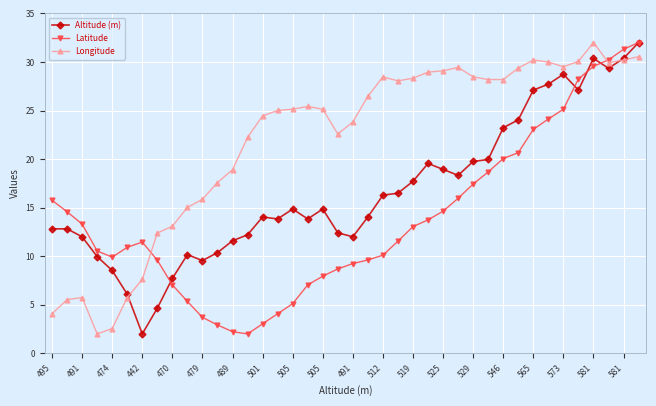

Which series has the largest total across all categories?

Longitude